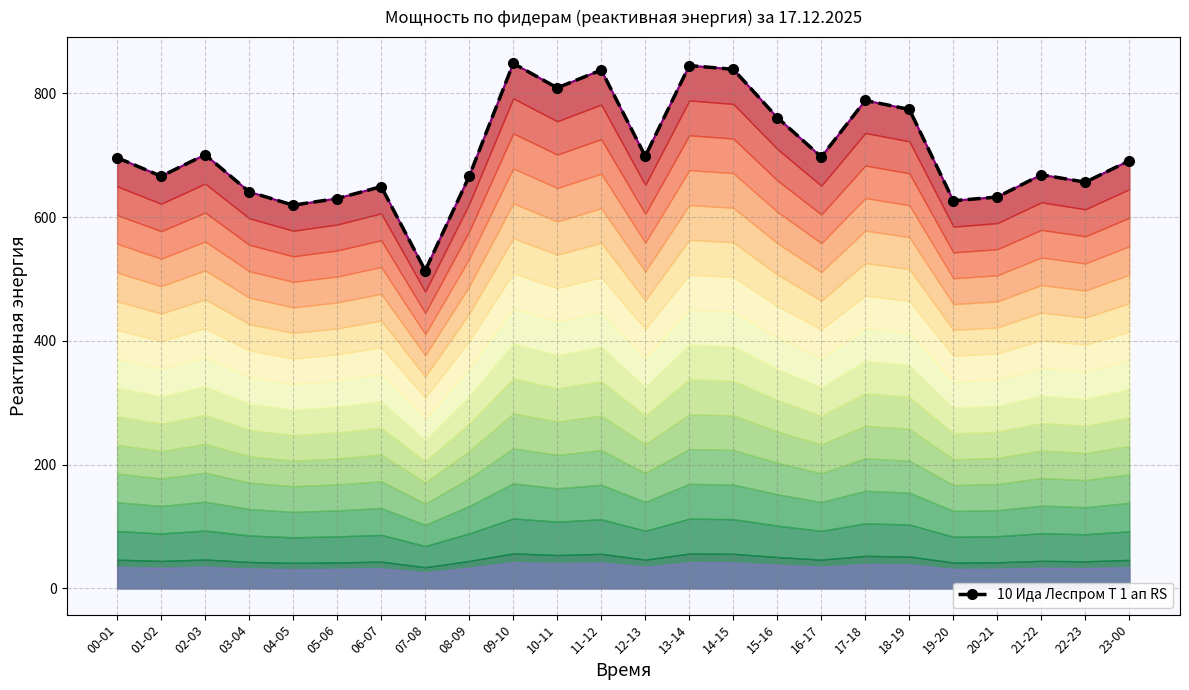

List the labels in order of value, largest first.

09-10, 13-14, 14-15, 11-12, 10-11, 17-18, 18-19, 15-16, 02-03, 12-13, 16-17, 00-01, 23-00, 21-22, 01-02, 08-09, 22-23, 06-07, 03-04, 20-21, 05-06, 19-20, 04-05, 07-08